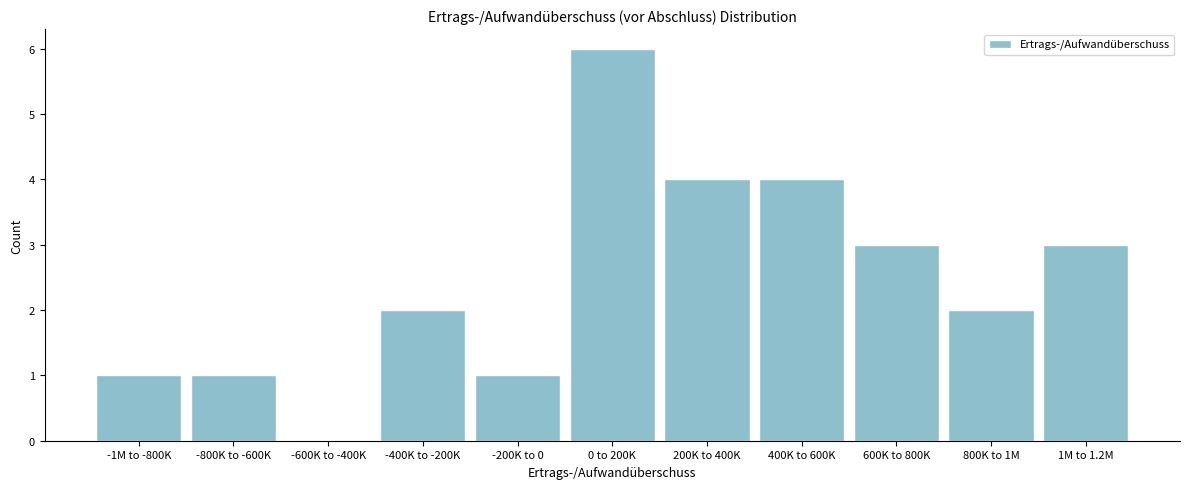

Reading left to right, extract all data points from this chart.

-1M to -800K=1	-800K to -600K=1	-600K to -400K=0	-400K to -200K=2	-200K to 0=1	0 to 200K=6	200K to 400K=4	400K to 600K=4	600K to 800K=3	800K to 1M=2	1M to 1.2M=3